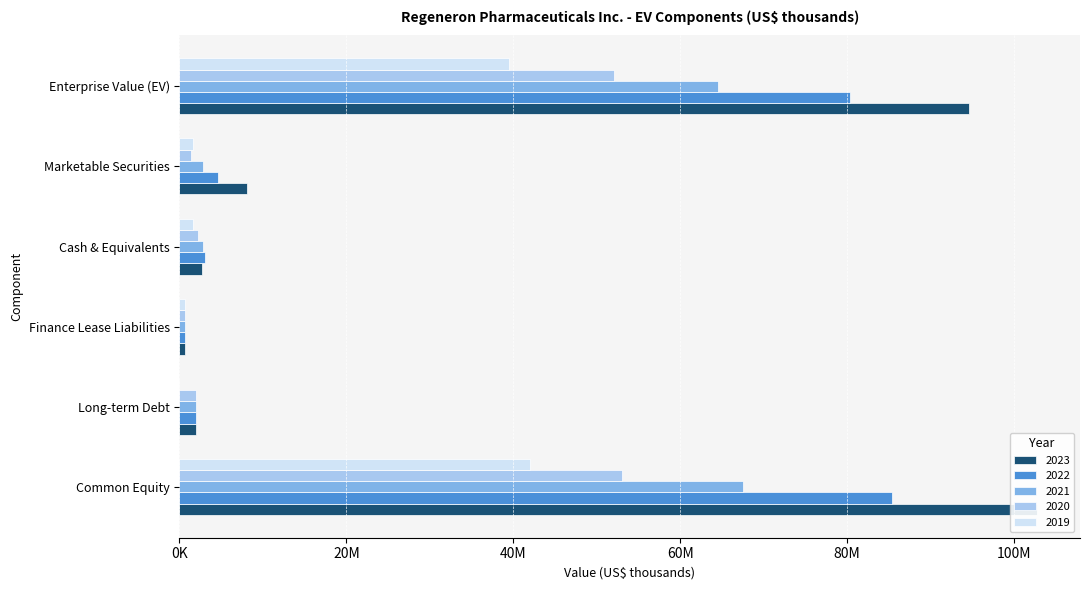

How many bars are there in total?

30